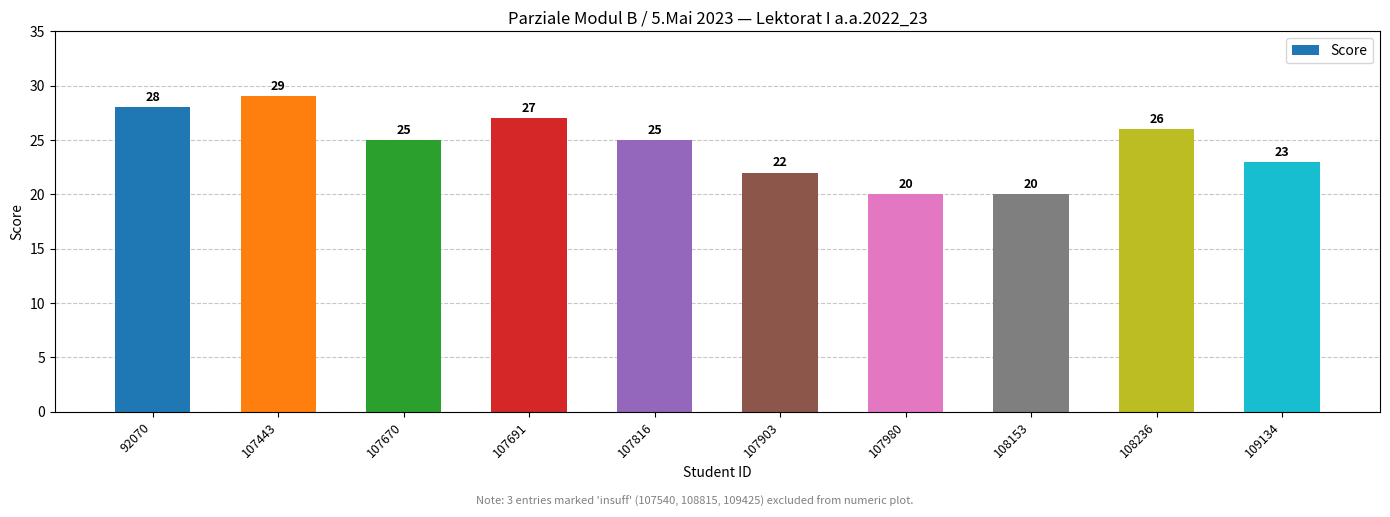

What is the sum of the values at 107980 and 107816?

45